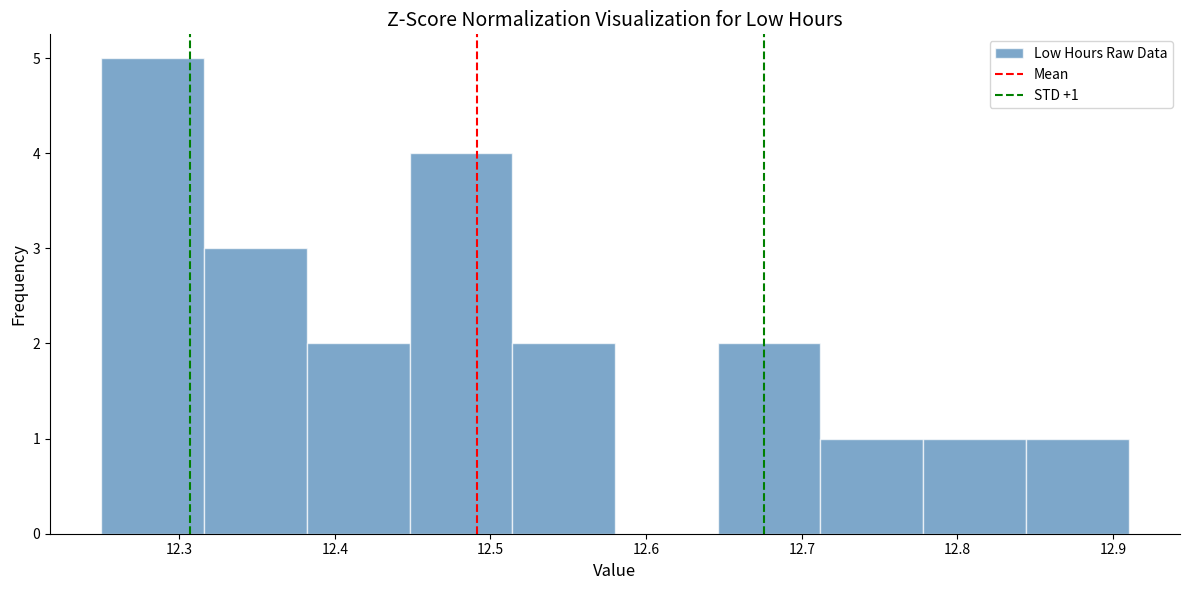

Which range on the x-axis has the tallest bar?

12.250 to 12.316